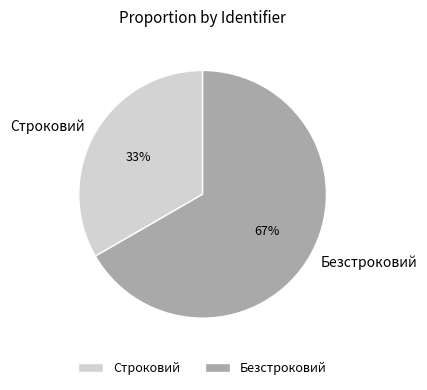

Is there any slice that represents more than half of the pie?

Yes